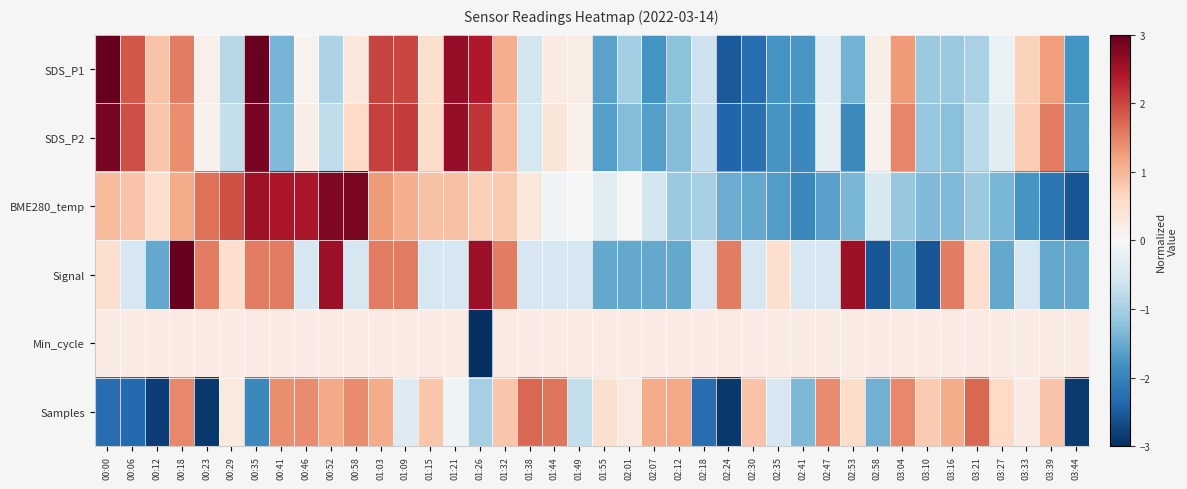

Reading left to right, list all the values displayed in this chart.

SDS_P1: 00:00=3.0	00:06=1.9	00:12=0.9	00:18=1.5	00:23=0.2	00:29=-0.8	00:35=3.0	00:41=-1.4	00:46=0.1	00:52=-0.9	00:58=0.3	01:03=2.0	01:09=2.0	01:15=0.5	01:21=2.6	01:26=2.4	01:32=1.1	01:38=-0.6	01:44=0.2	01:49=0.2	01:55=-1.6	02:01=-1.1	02:07=-1.8	02:12=-1.2	02:18=-0.6	02:24=-2.5	02:30=-2.3	02:35=-1.8	02:41=-1.7	02:47=-0.3	02:53=-1.4	02:58=0.2	03:04=1.3	03:10=-1.1	03:16=-1.1	03:21=-1.0	03:27=-0.2	03:33=0.7	03:39=1.2	03:44=-1.8
SDS_P2: 00:00=2.8	00:06=1.9	00:12=0.8	00:18=1.4	00:23=0.1	00:29=-0.7	00:35=2.8	00:41=-1.3	00:46=0.2	00:52=-0.8	00:58=0.6	01:03=2.1	01:09=2.1	01:15=0.6	01:21=2.6	01:26=2.2	01:32=1.0	01:38=-0.5	01:44=0.4	01:49=0.2	01:55=-1.6	02:01=-1.3	02:07=-1.6	02:12=-1.3	02:18=-0.7	02:24=-2.4	02:30=-2.2	02:35=-1.8	02:41=-1.9	02:47=-0.3	02:53=-1.9	02:58=0.1	03:04=1.5	03:10=-1.1	03:16=-1.3	03:21=-0.8	03:27=-0.3	03:33=0.8	03:39=1.5	03:44=-1.7
BME280_temp: 00:00=1.0	00:06=0.8	00:12=0.5	00:18=1.1	00:23=1.6	00:29=1.9	00:35=2.5	00:41=2.4	00:46=2.5	00:52=2.8	00:58=2.8	01:03=1.3	01:09=1.1	01:15=0.9	01:21=0.9	01:26=0.7	01:32=0.8	01:38=0.3	01:44=-0.1	01:49=-0.0	01:55=-0.3	02:01=0.0	02:07=-0.5	02:12=-1.1	02:18=-1.0	02:24=-1.5	02:30=-1.5	02:35=-1.7	02:41=-1.9	02:47=-1.6	02:53=-1.4	02:58=-0.5	03:04=-1.1	03:10=-1.3	03:16=-1.3	03:21=-1.1	03:27=-1.4	03:33=-1.8	03:39=-2.2	03:44=-2.6
Signal: 00:00=0.5	00:06=-0.5	00:12=-1.5	00:18=3.0	00:23=1.5	00:29=0.5	00:35=1.5	00:41=1.5	00:46=-0.5	00:52=2.6	00:58=-0.5	01:03=1.5	01:09=1.5	01:15=-0.5	01:21=-0.5	01:26=2.6	01:32=1.5	01:38=-0.5	01:44=-0.5	01:49=-0.5	01:55=-1.5	02:01=-1.5	02:07=-1.5	02:12=-1.5	02:18=-0.5	02:24=1.5	02:30=-0.5	02:35=0.5	02:41=-0.5	02:47=-0.5	02:53=2.6	02:58=-2.6	03:04=-1.5	03:10=-2.6	03:16=1.5	03:21=0.5	03:27=-1.5	03:33=-0.5	03:39=-1.5	03:44=-1.5
Min_cycle: 00:00=0.2	00:06=0.2	00:12=0.2	00:18=0.2	00:23=0.2	00:29=0.2	00:35=0.2	00:41=0.2	00:46=0.2	00:52=0.2	00:58=0.2	01:03=0.2	01:09=0.2	01:15=0.2	01:21=0.2	01:26=-3.0	01:32=0.2	01:38=0.2	01:44=0.2	01:49=0.2	01:55=0.2	02:01=0.2	02:07=0.2	02:12=0.2	02:18=0.2	02:24=0.2	02:30=0.2	02:35=0.2	02:41=0.2	02:47=0.2	02:53=0.2	02:58=0.2	03:04=0.2	03:10=0.2	03:16=0.2	03:21=0.2	03:27=0.2	03:33=0.2	03:39=0.2	03:44=0.2
Samples: 00:00=-2.3	00:06=-2.3	00:12=-2.8	00:18=1.4	00:23=-2.9	00:29=0.3	00:35=-1.9	00:41=1.4	00:46=1.4	00:52=1.1	00:58=1.4	01:03=1.1	01:09=-0.4	01:15=0.8	01:21=-0.1	01:26=-1.0	01:32=0.8	01:38=1.7	01:44=1.6	01:49=-0.7	01:55=0.5	02:01=0.3	02:07=1.1	02:12=1.2	02:18=-2.3	02:24=-2.9	02:30=0.9	02:35=-0.5	02:41=-1.3	02:47=1.4	02:53=0.6	02:58=-1.4	03:04=1.4	03:10=0.8	03:16=1.1	03:21=1.7	03:27=0.6	03:33=0.2	03:39=0.9	03:44=-2.9